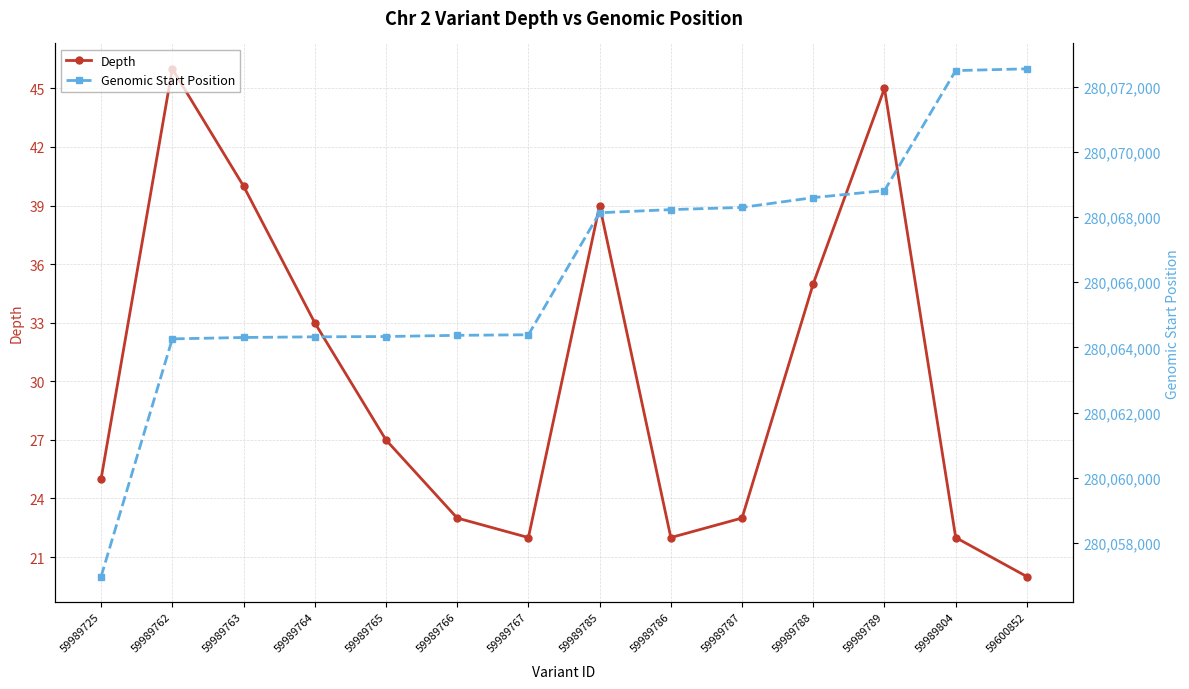

True or false: Depth and Genomic Start Position intersect in this chart.

False